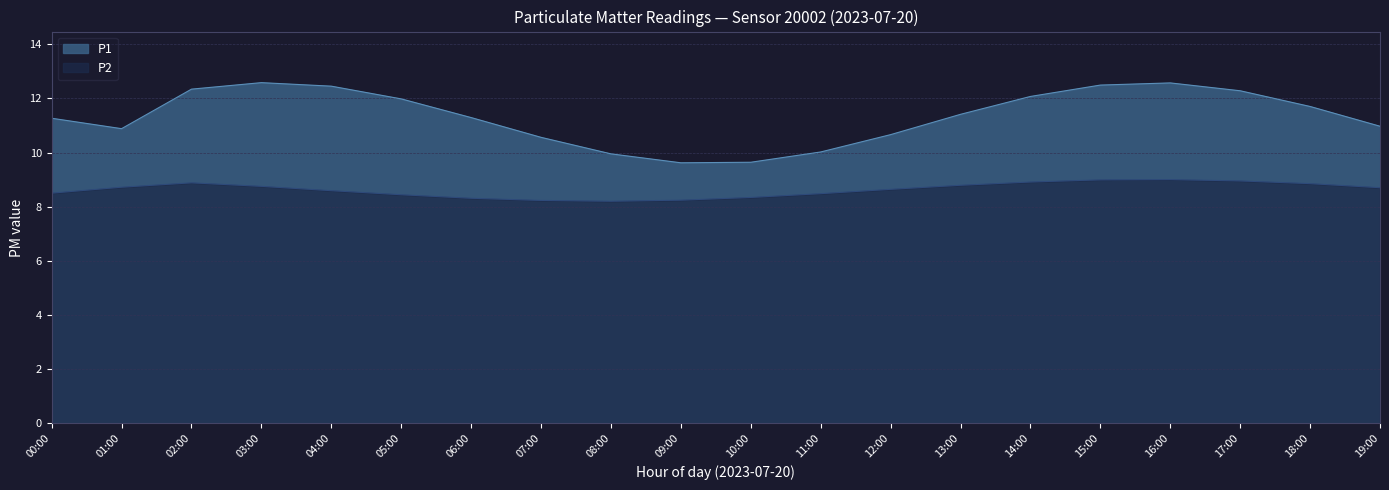

At 03:00, list the series in order from smallest to largest.

P2, P1